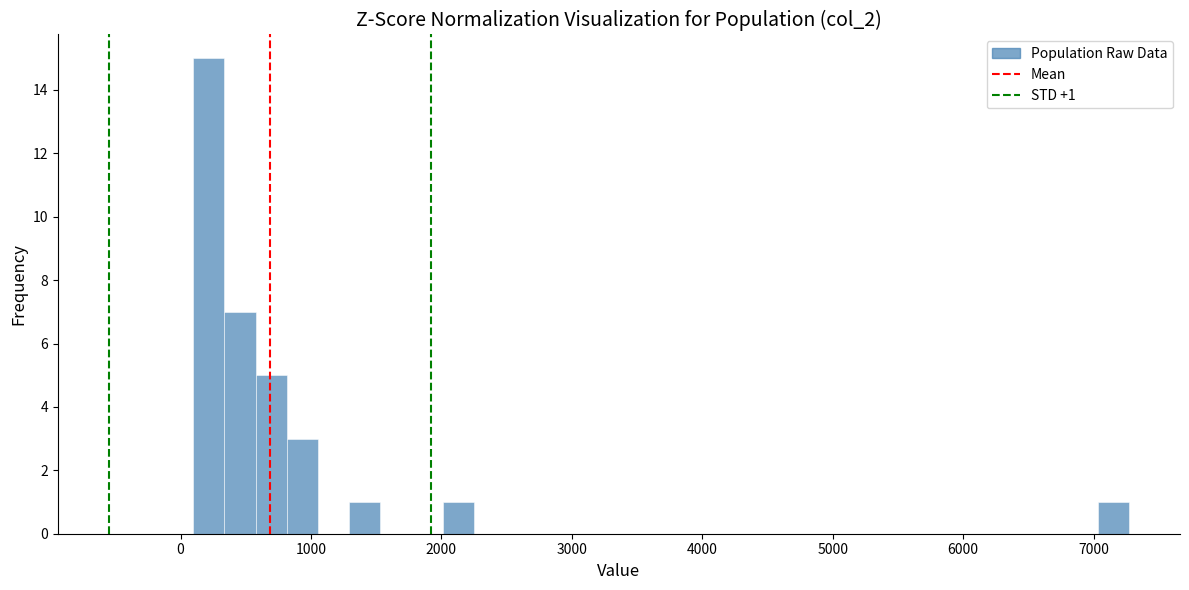

Read against the x-axis, roughly where is the centre of the tallest bar?

200